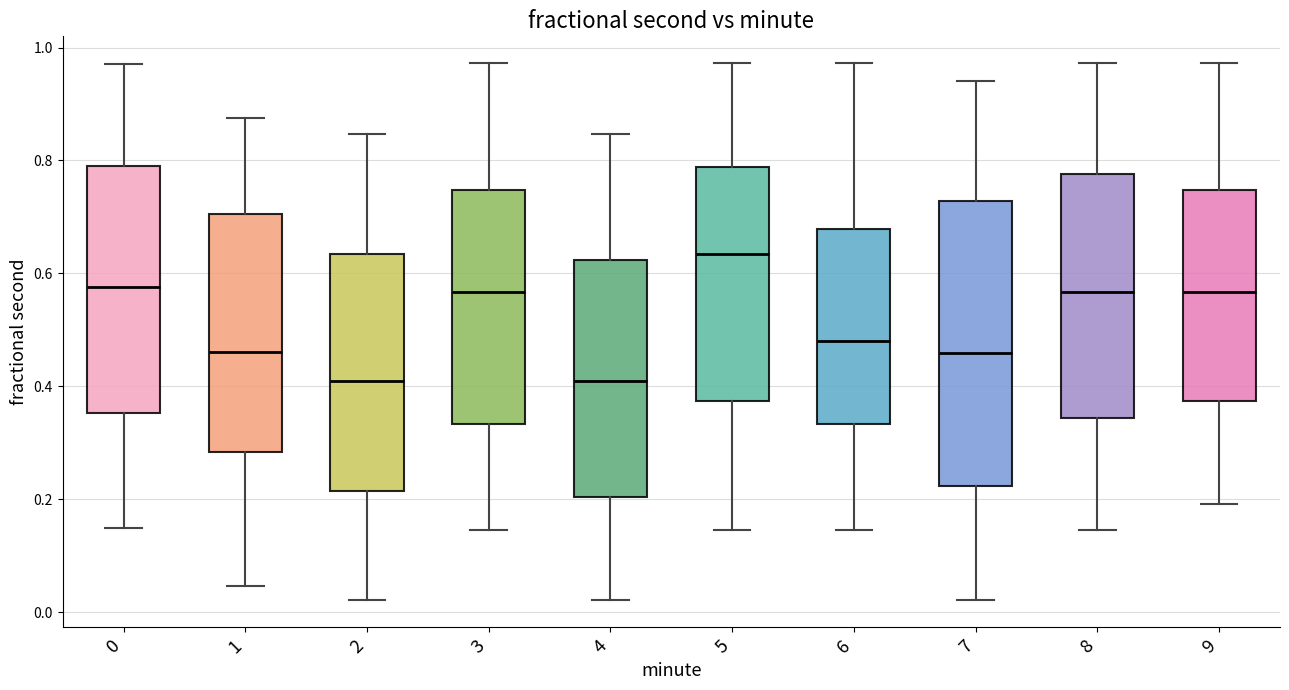

Comparing the boxes themselves (not the whiskers), which one is the tallest?

7